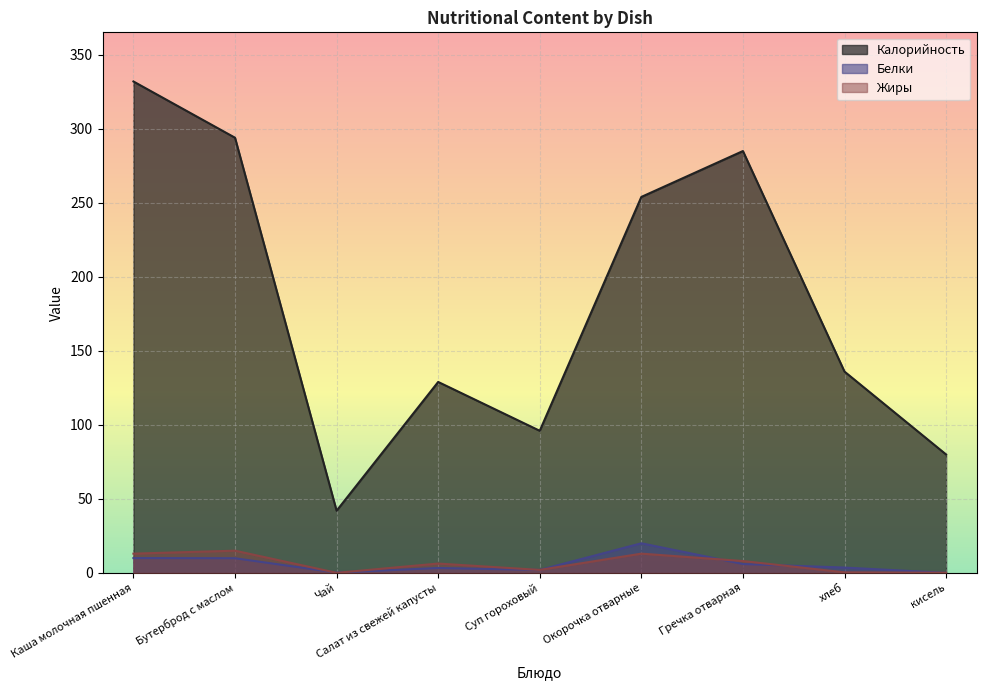

At which label does Жиры reach its minimum?

Чай